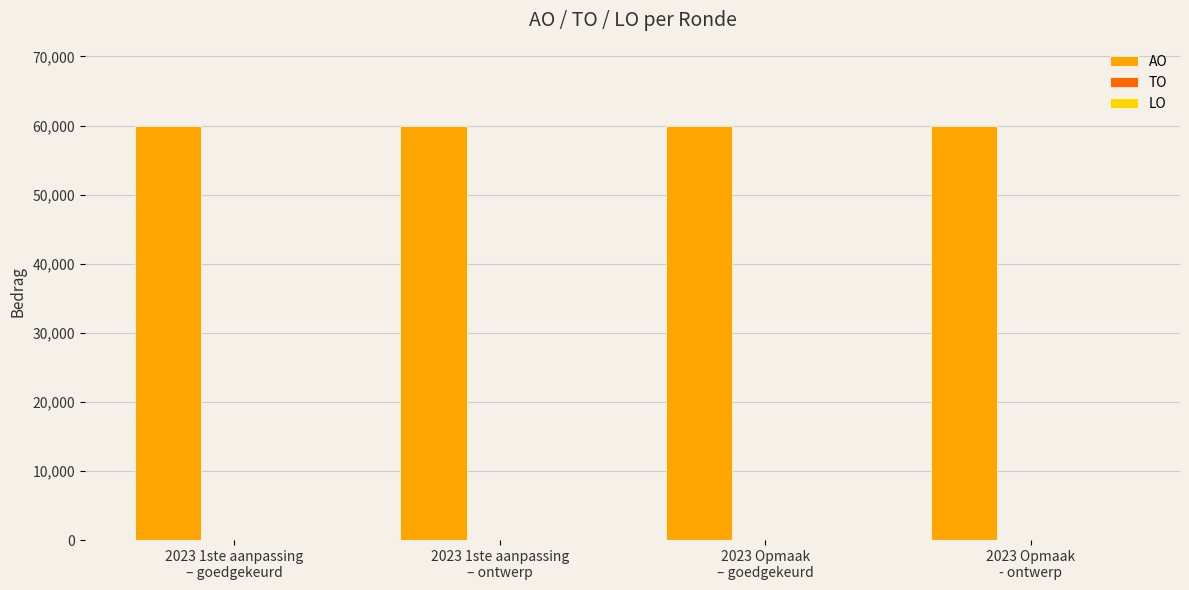

At 2023 Opmaak
- ontwerp, list the series in order from largest to smallest.

AO, TO, LO